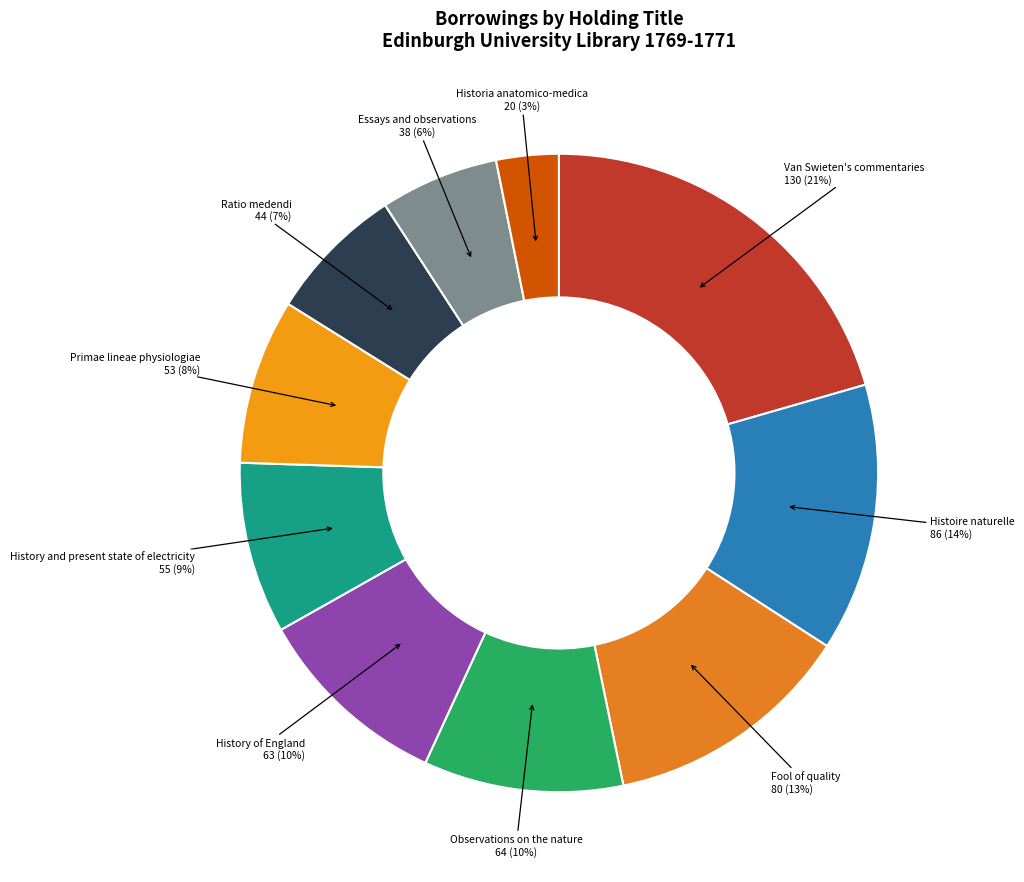

Approximately how many times larger is the value at Histoire naturelle compared to Van Swieten's commentaries?

0.7